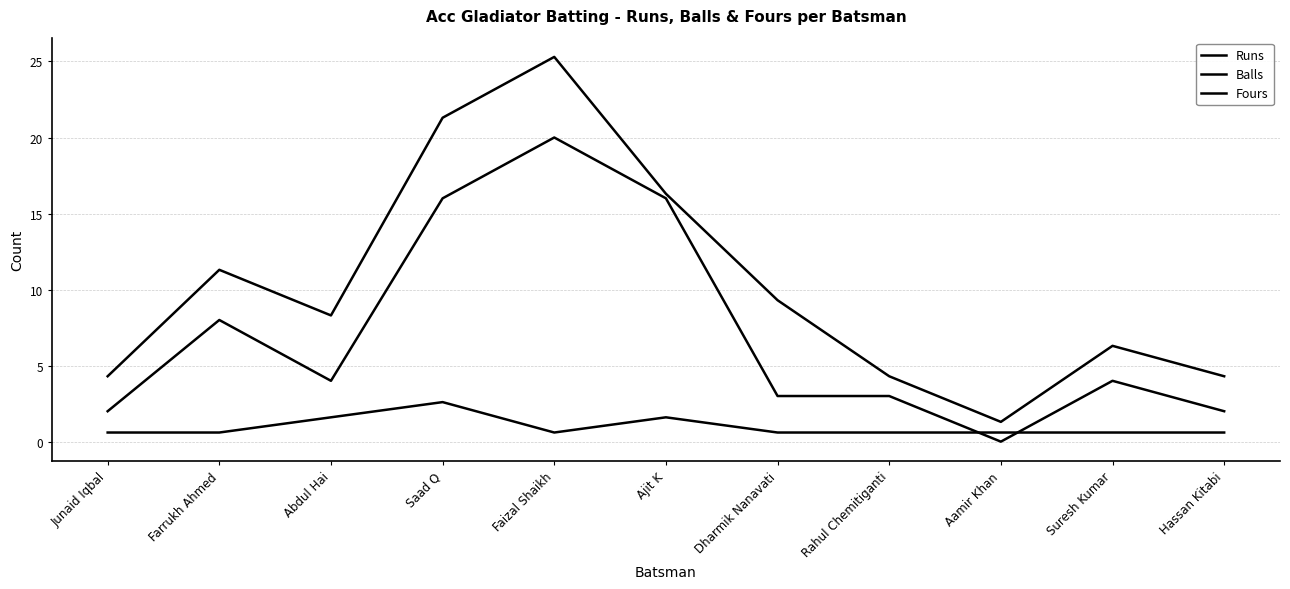

Does the chart have visible grid lines?

Yes